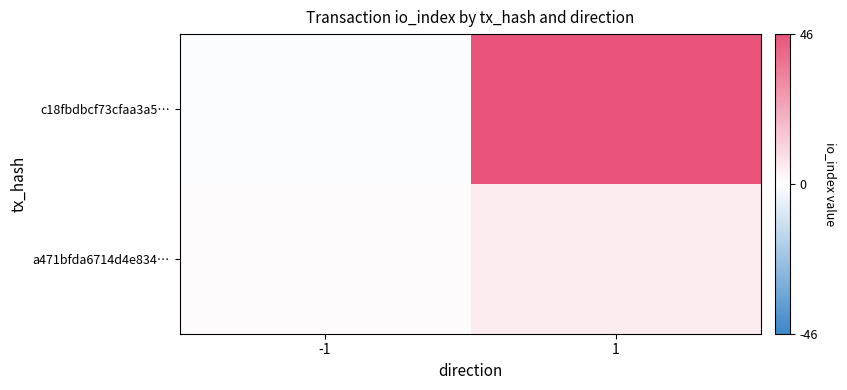

How many distinct data groups are displayed?

2